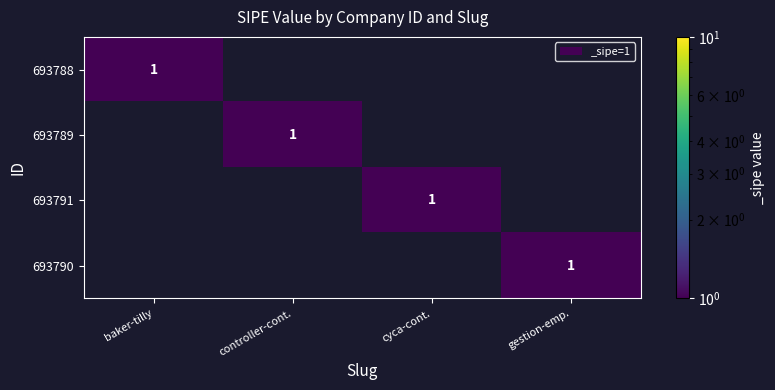

The value of 693789 at controller-cont. is 1. True or false?

True